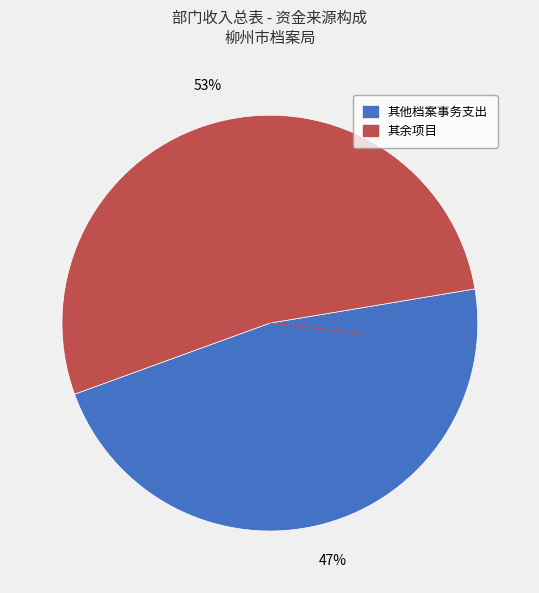

Is there a majority slice in this chart?

Yes